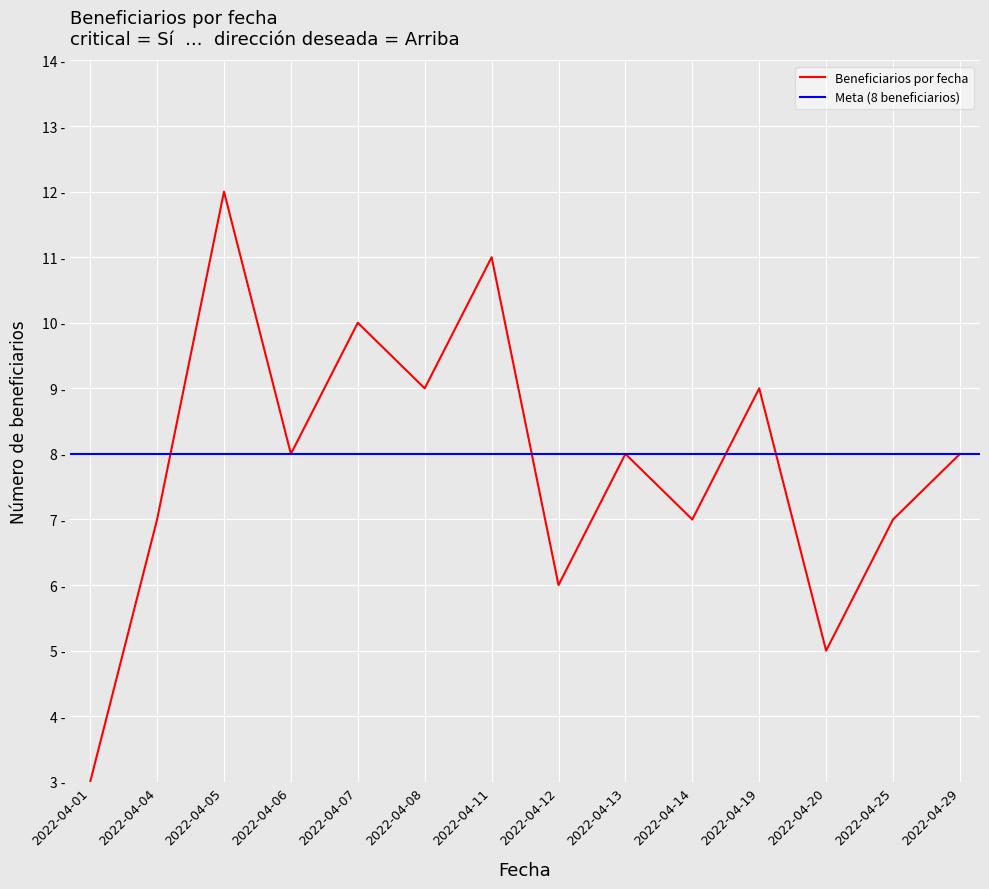

Approximately how many times larger is the value at 2022-04-20 compared to 2022-04-08?

0.6